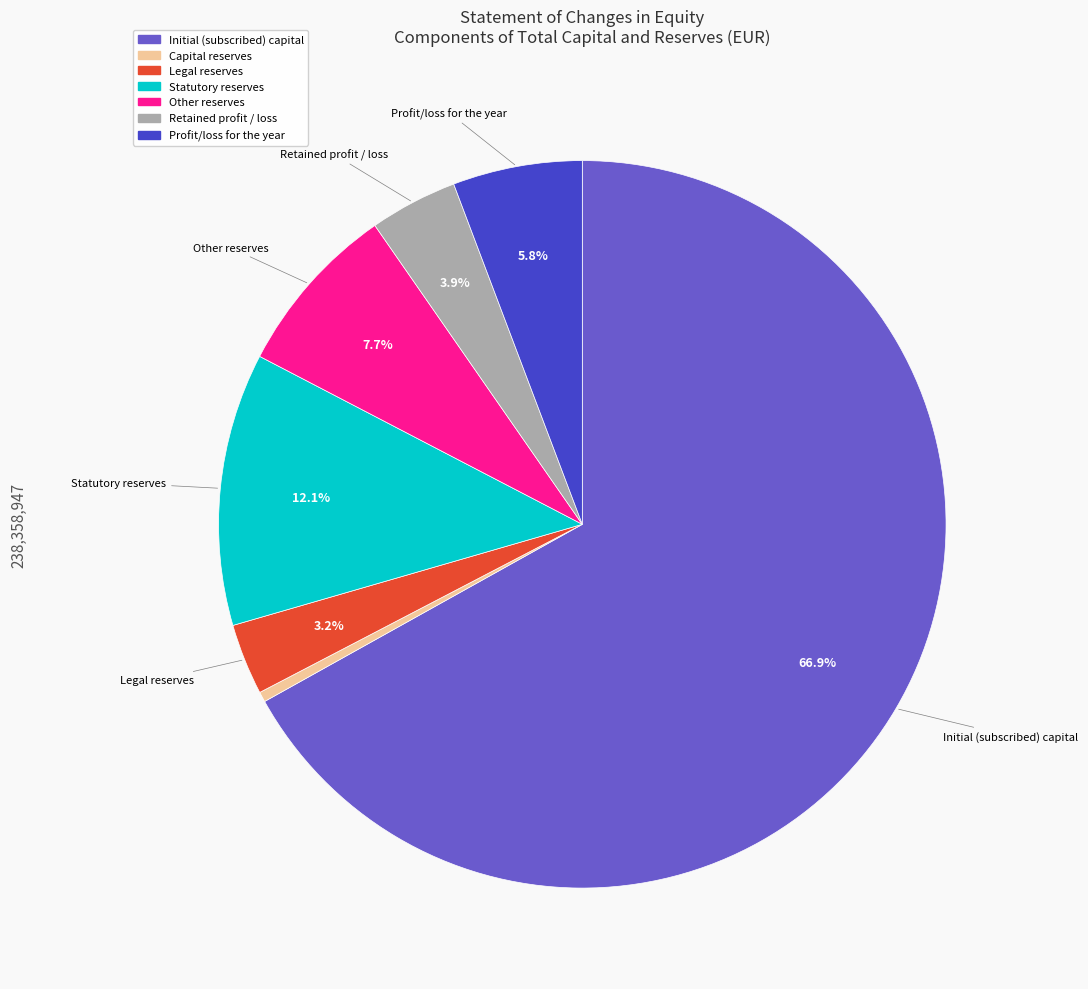

What is the smallest slice in the pie chart?

Capital reserves